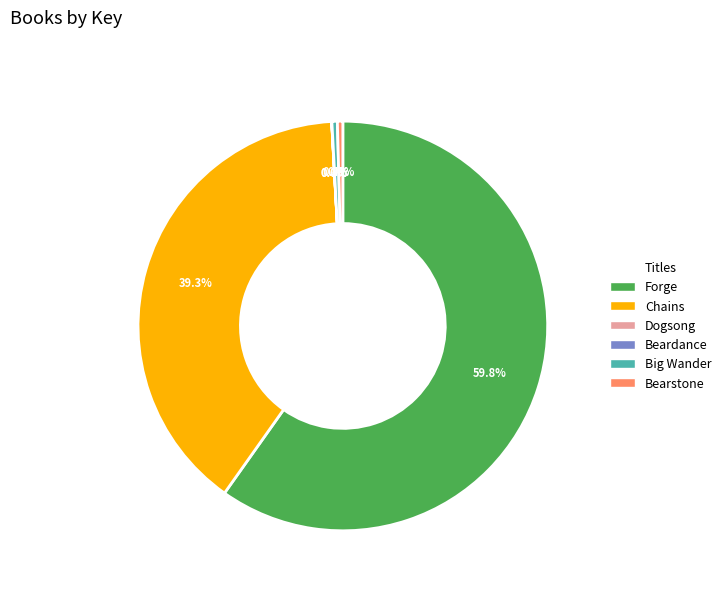

What is the largest slice in the pie chart?

Forge